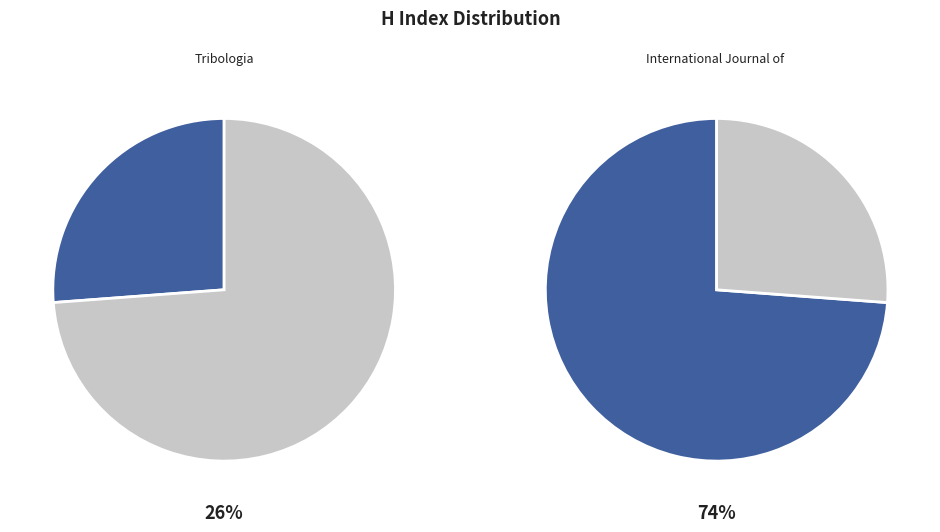

Is the sum of International Journal of Fluid Power and Tribologia: Finnish Journal of Tribology greater than half?

Yes